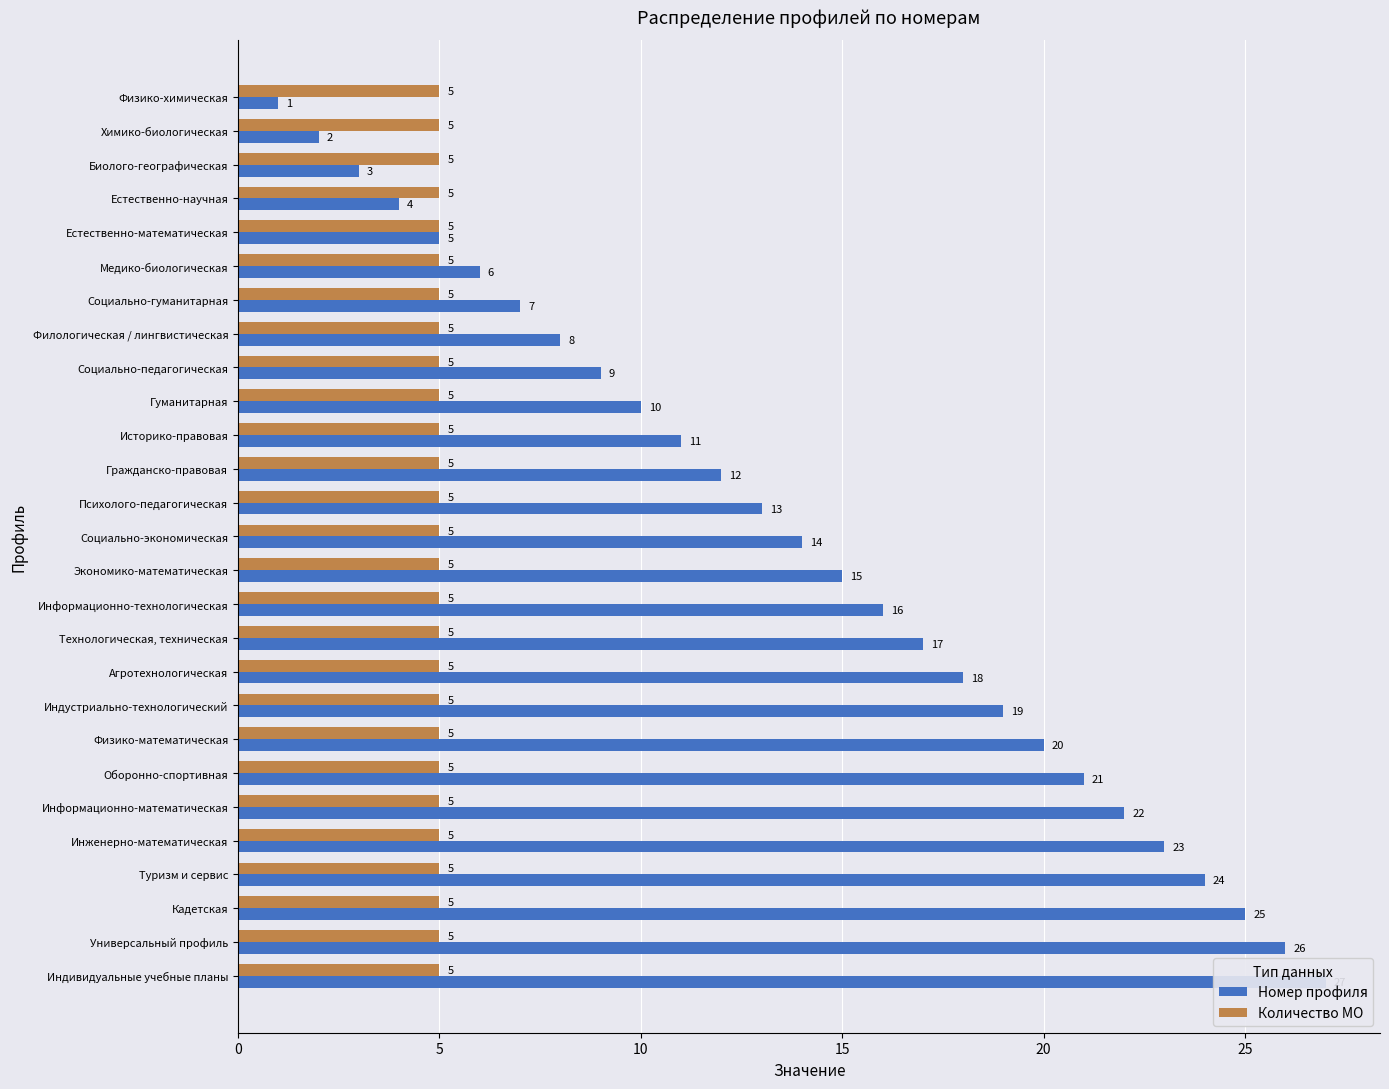

Are the bars grouped side by side (vs. stacked)?

Yes